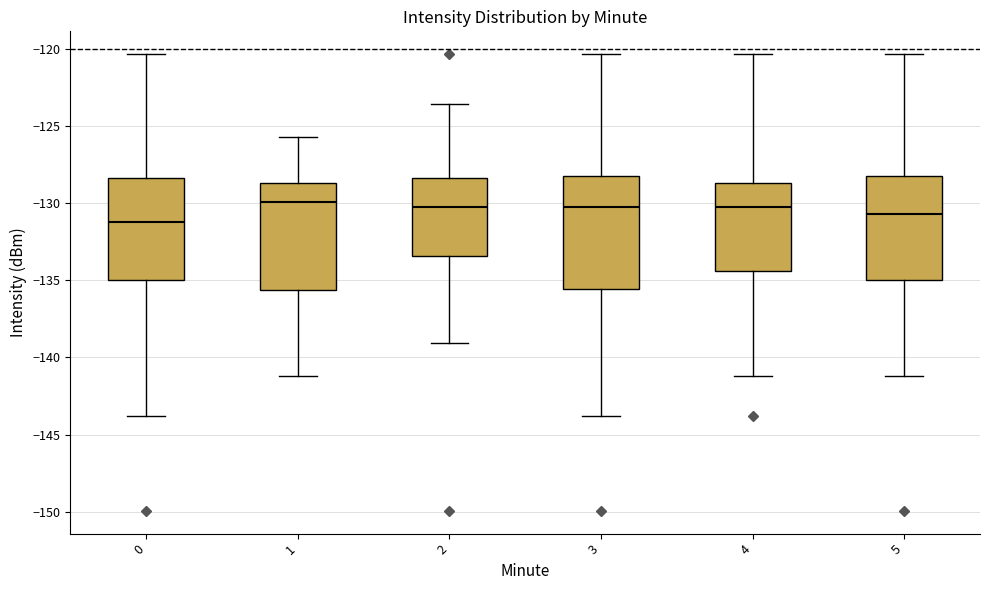

Which box's median line is the lowest?

0